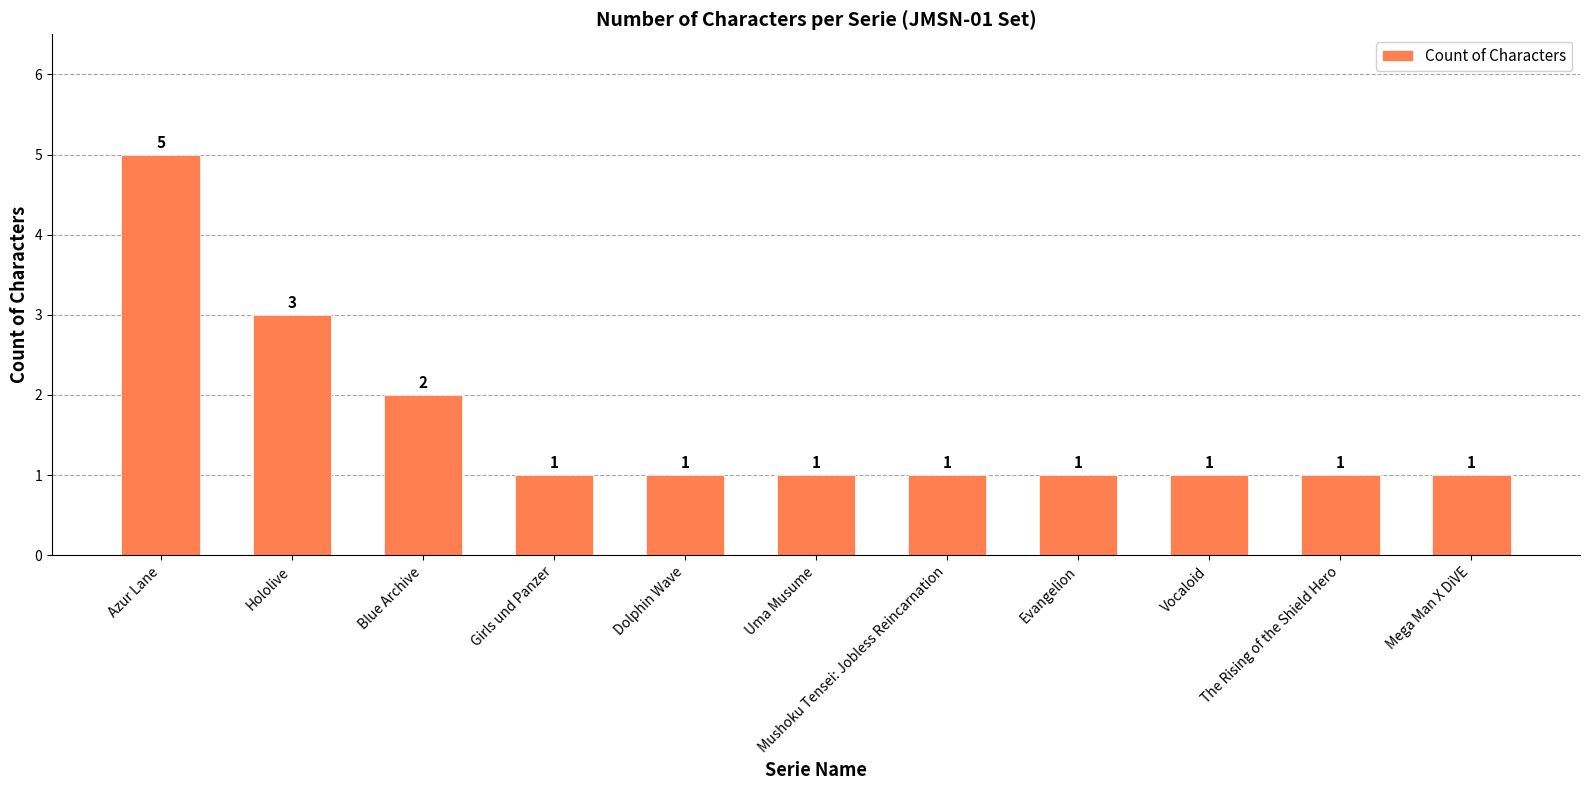

What is the difference between the values at Vocaloid and Azur Lane?

4